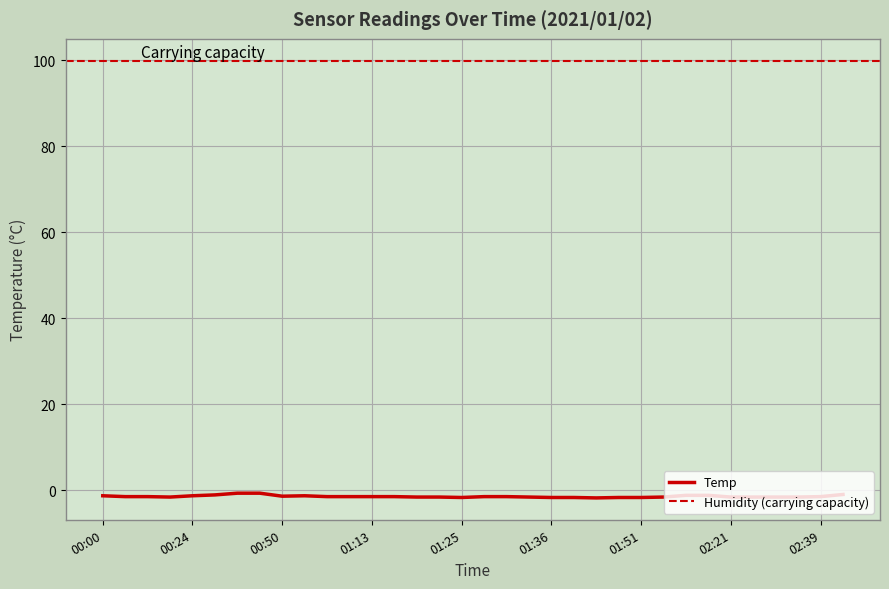

What is the value of the 28th point from the left?

-1.2